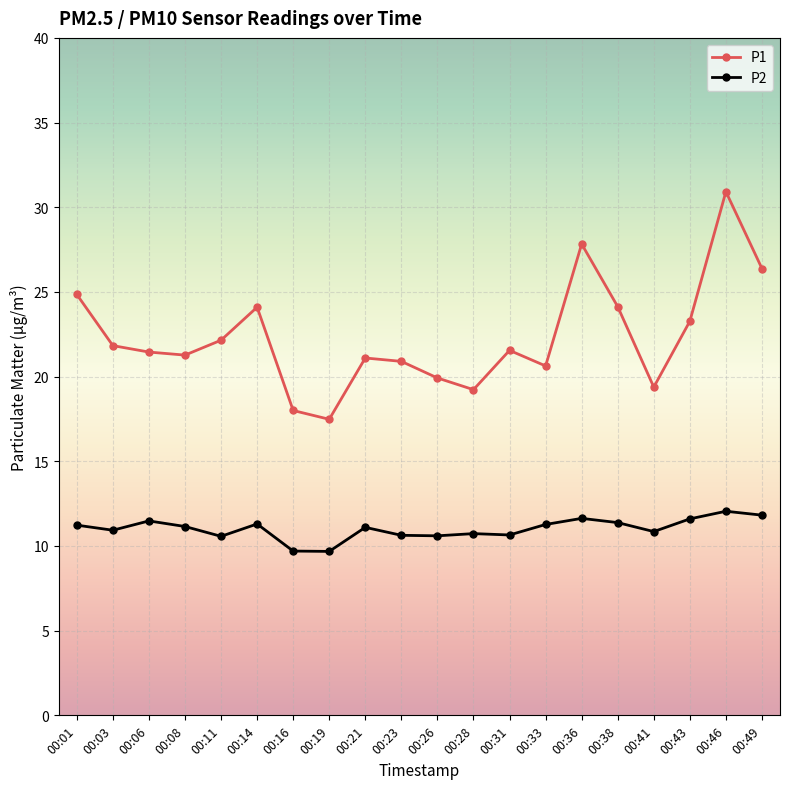

Where does the P2 series first go above 11?

00:01